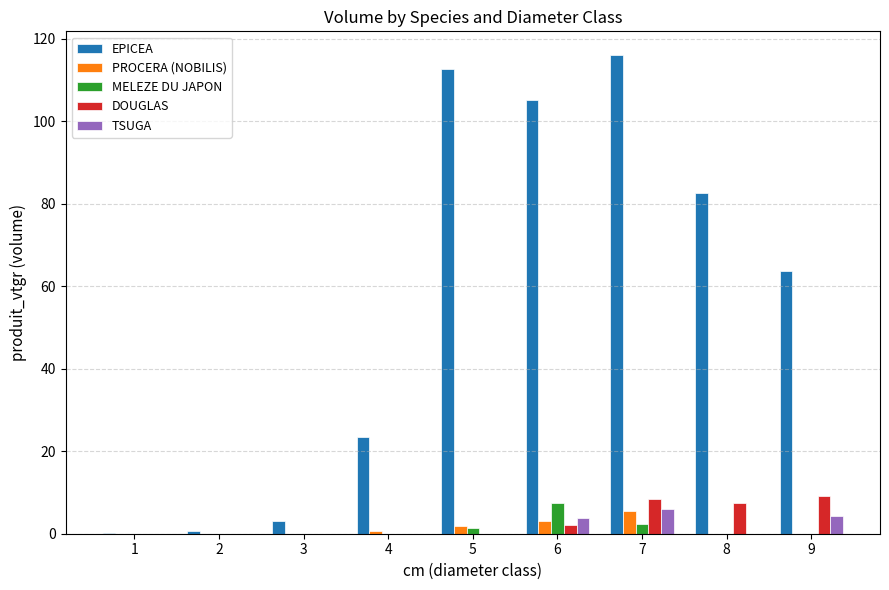

Between 7 and 8, which series saw the biggest shift?

EPICEA